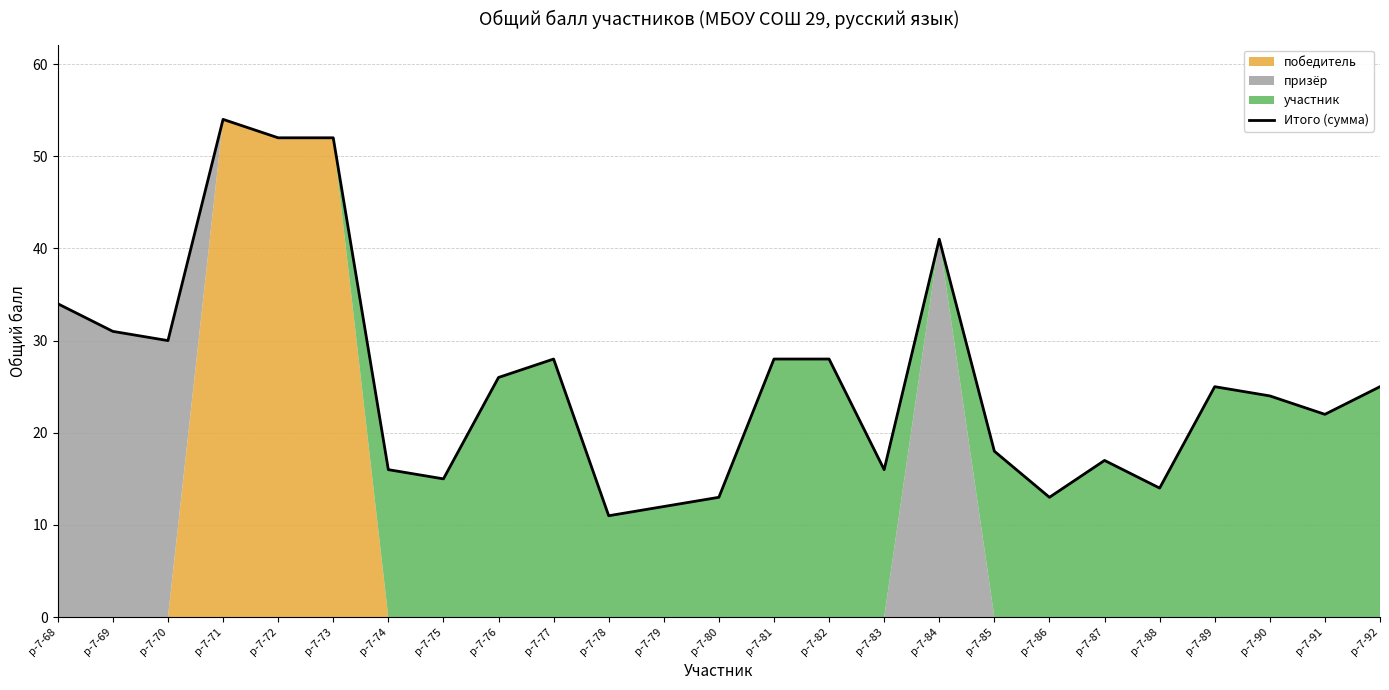

Rank the categories by value from highest to lowest.

р-7-71, р-7-72, р-7-73, р-7-84, р-7-68, р-7-69, р-7-70, р-7-77, р-7-81, р-7-82, р-7-76, р-7-89, р-7-92, р-7-90, р-7-91, р-7-85, р-7-87, р-7-74, р-7-83, р-7-75, р-7-88, р-7-80, р-7-86, р-7-79, р-7-78